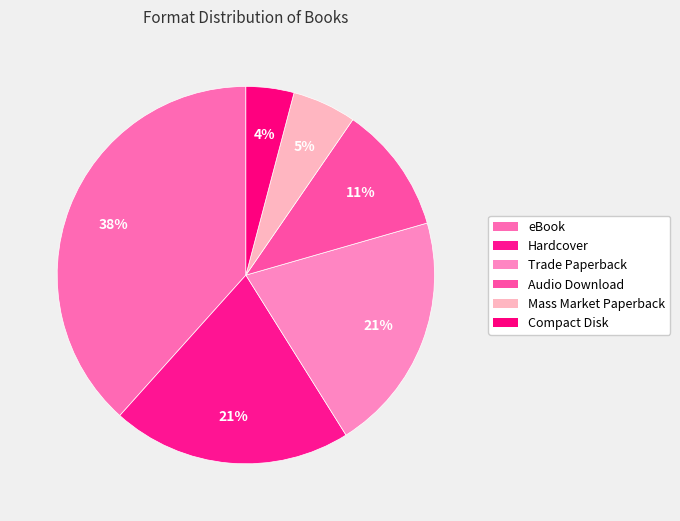

How many slices are in this pie chart?

6